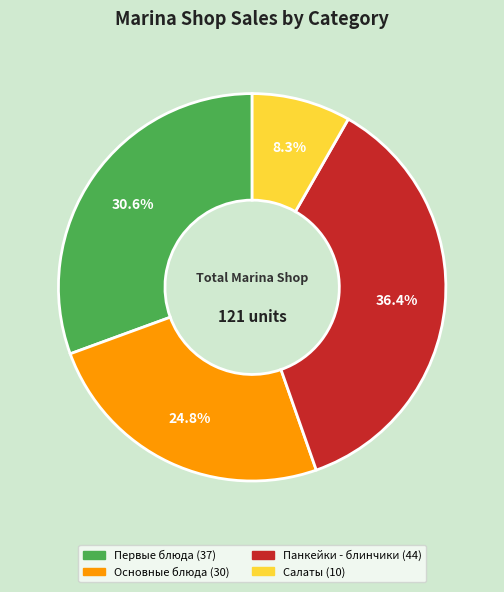

Which category has the smallest portion of the pie?

Салаты